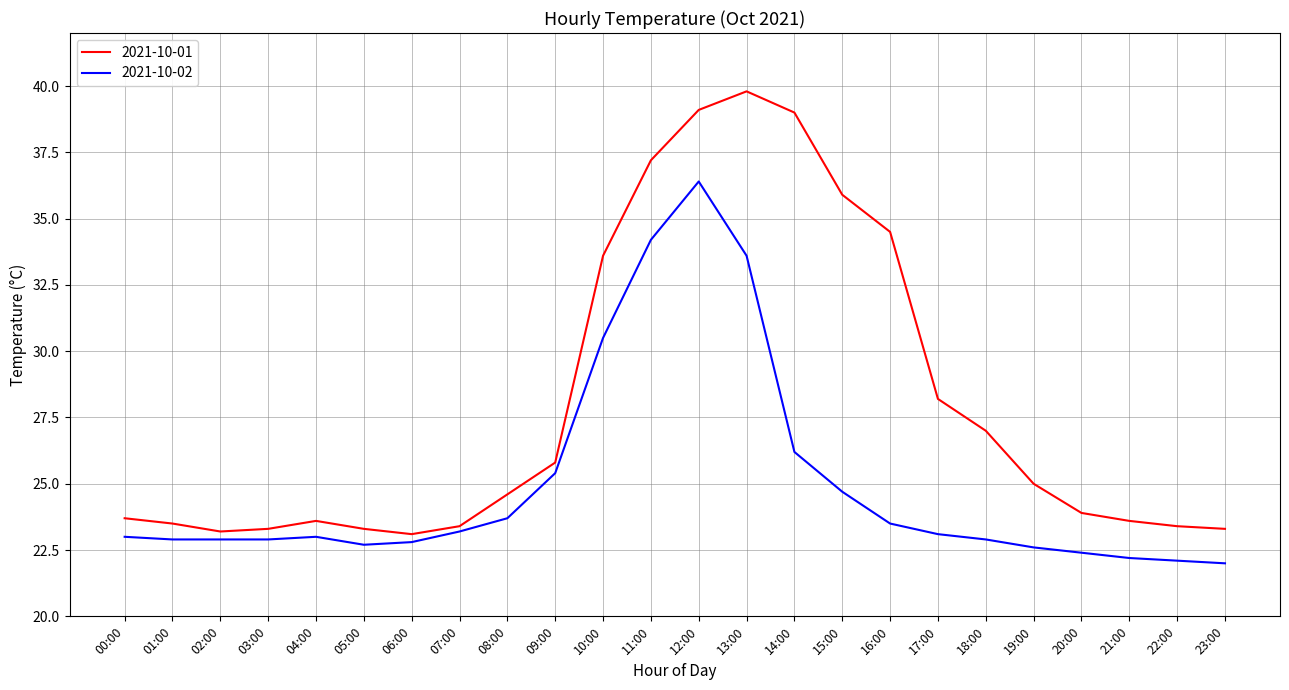

Where does the 2021-10-01 series first go above 24?

08:00